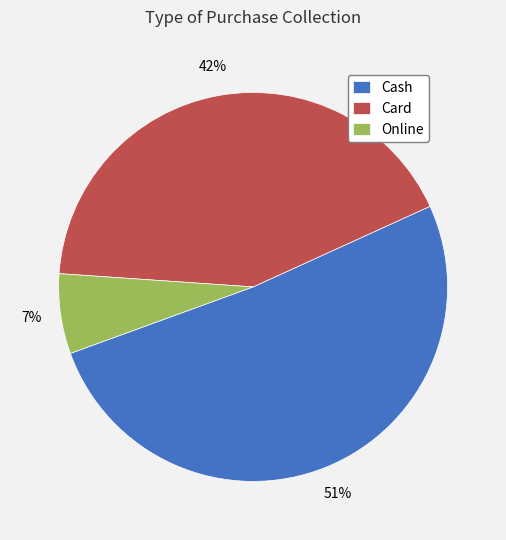

To the nearest percent, what is the combined percentage of Online and Card?

49%